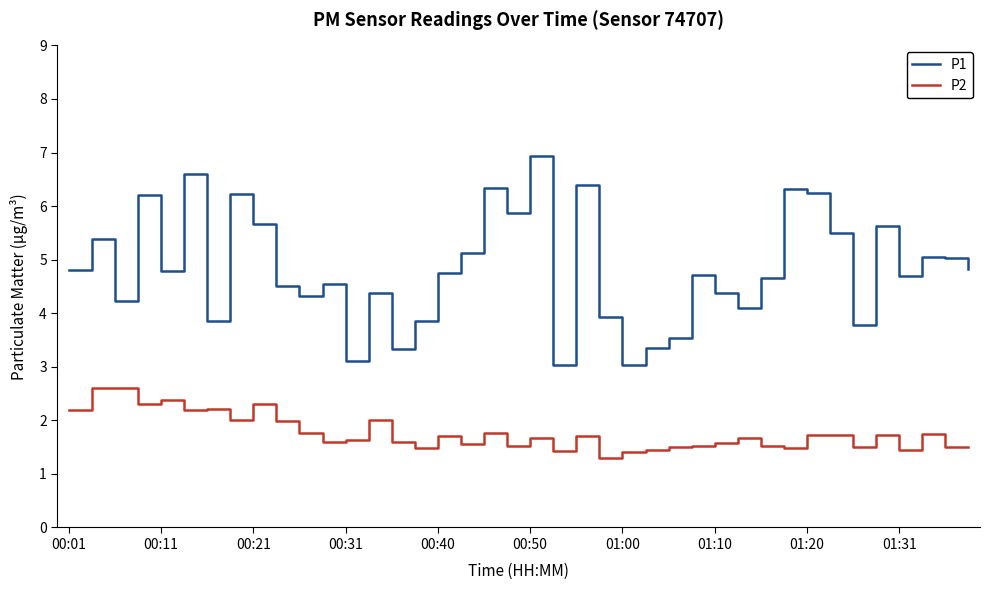

True or false: P2 has more than 2 points higher than both neighbors.

True